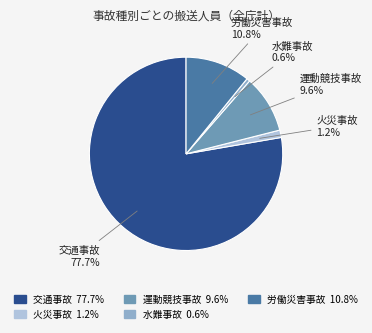

Which category has the smallest portion of the pie?

水難事故